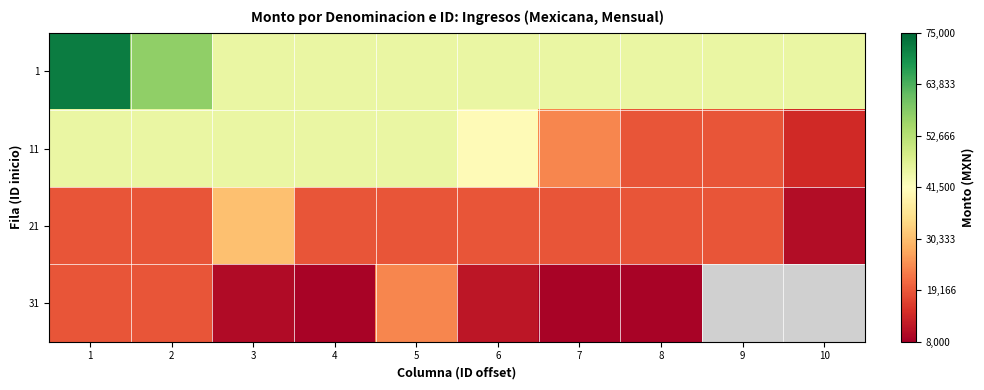

List the labels in order of 1 value, largest first.

1, 2, 3, 4, 5, 6, 7, 8, 9, 10